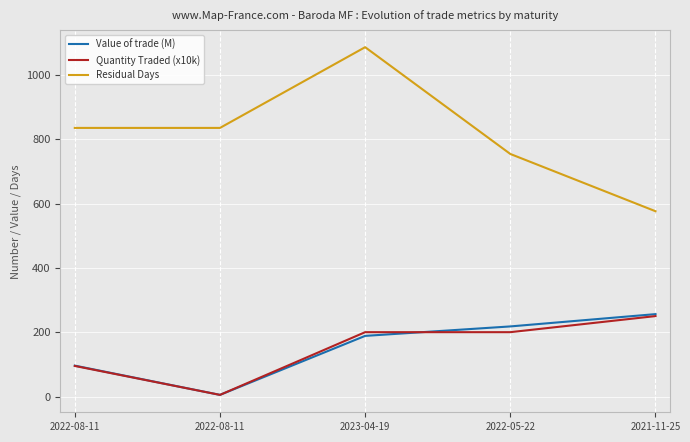

What are all the series names shown in the legend?

Value of trade (M), Quantity Traded (x10k), Residual Days